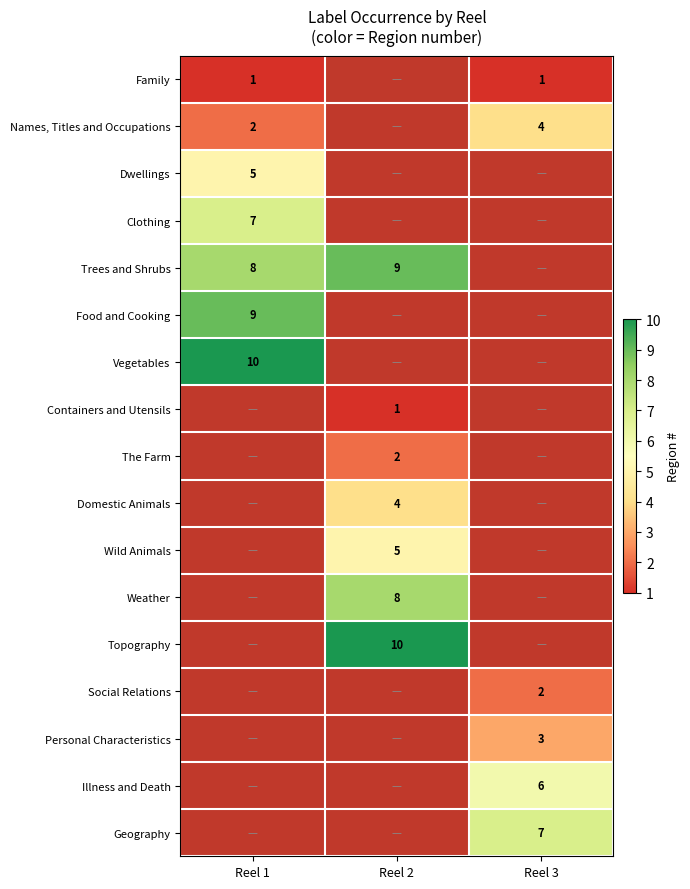

What is the difference between the highest and lowest values at Reel 3?

6.0